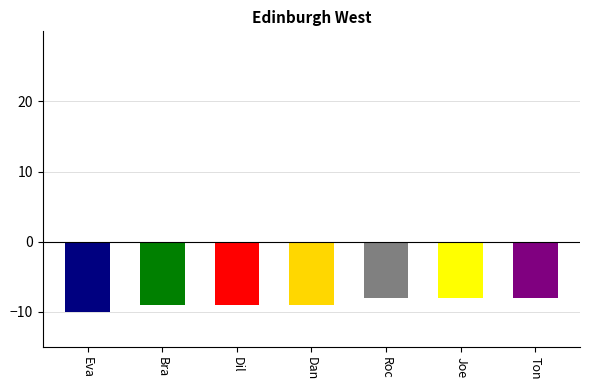

What position from the right is Roc?

3